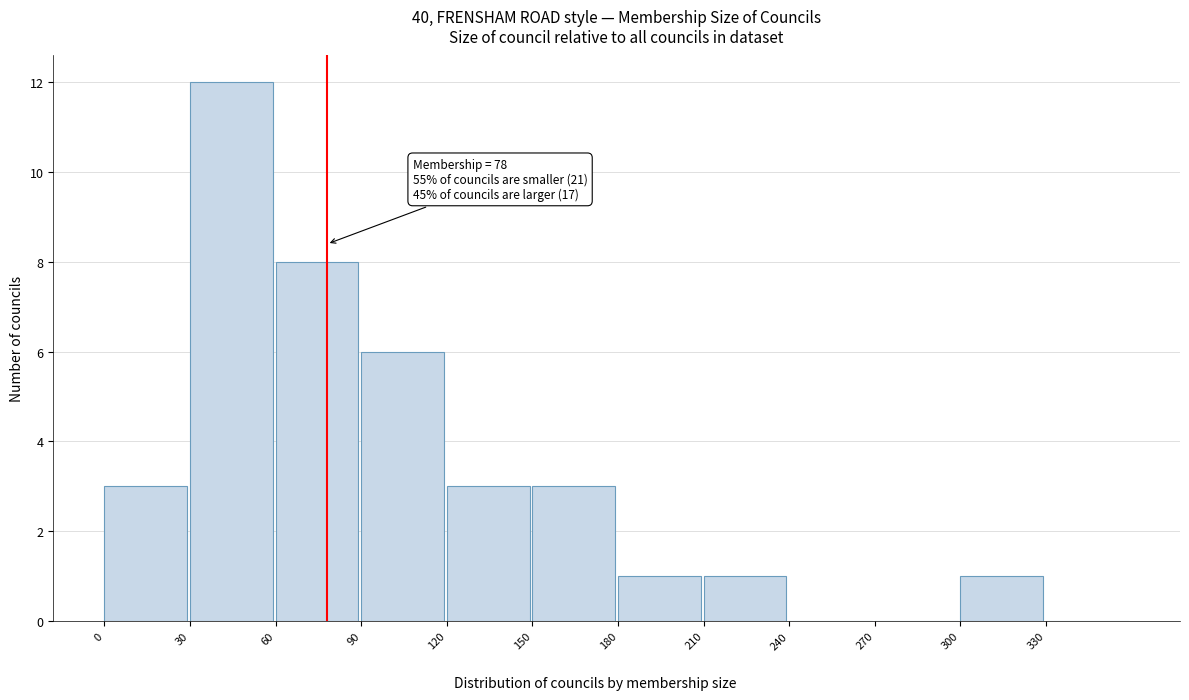

Over which range of the x-axis is the bar tallest?

30 to 60